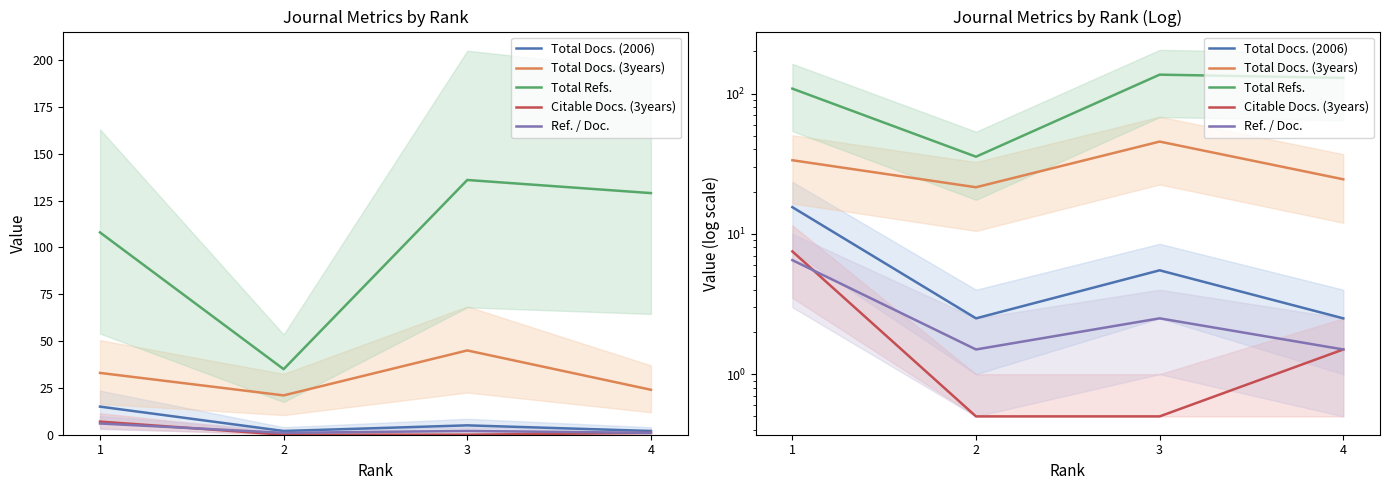

What is the difference between the highest and lowest values at 2?

35.0